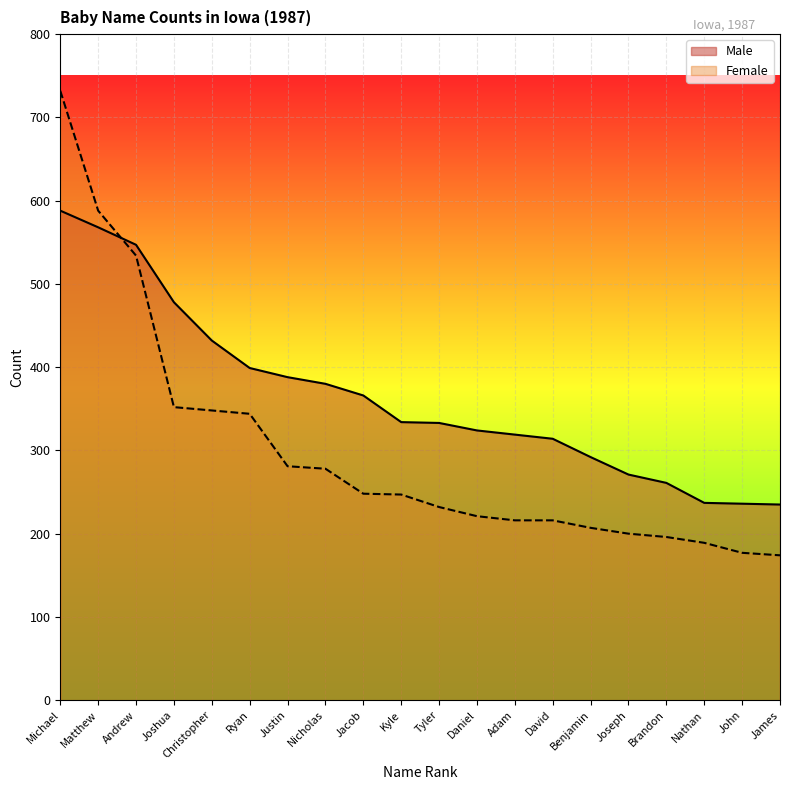

True or false: Female and Male cross at least once.

True